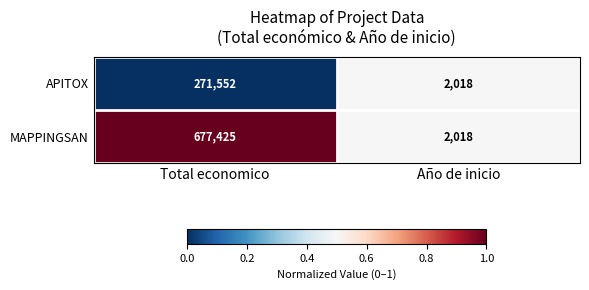

Reading left to right, what are all the values shown in this chart?

APITOX: 271552	2018
MAPPINGSAN: 677425	2018